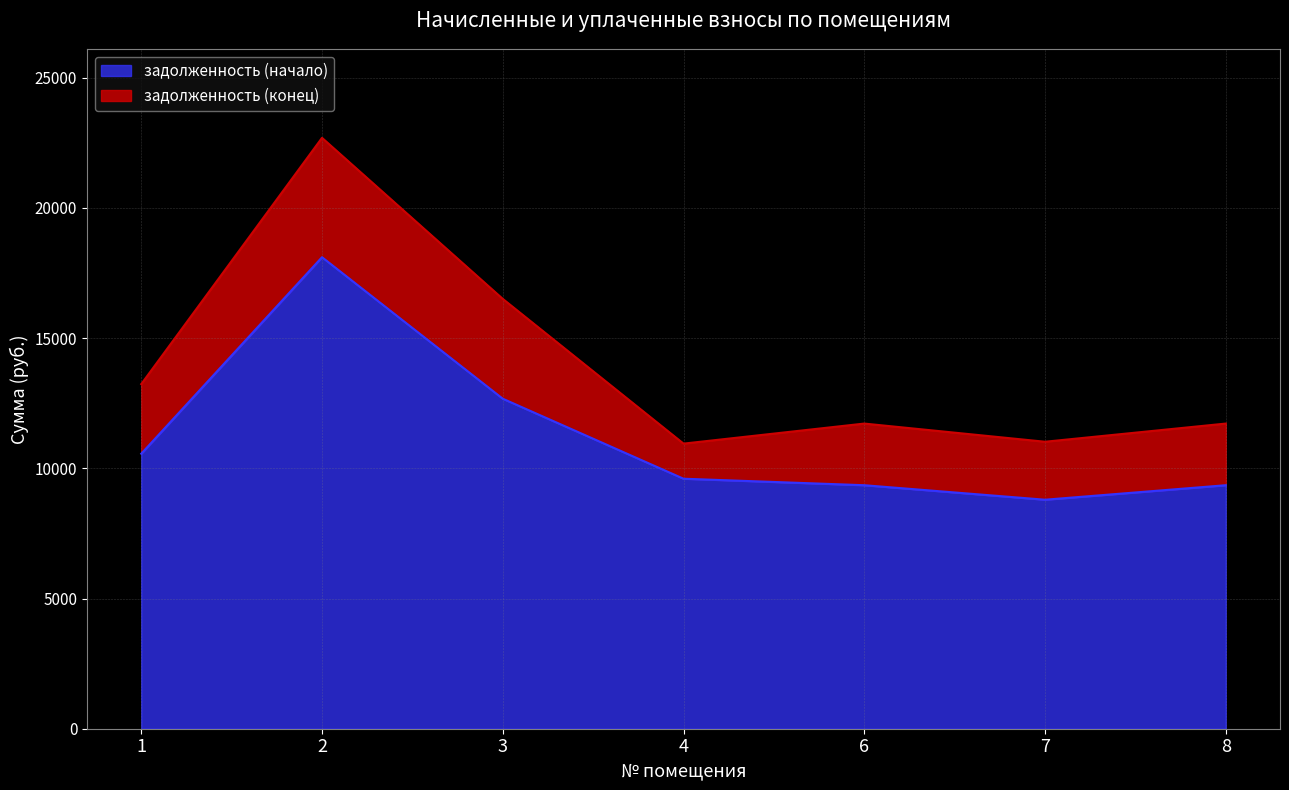

Between 4 and 2, which is larger?

2